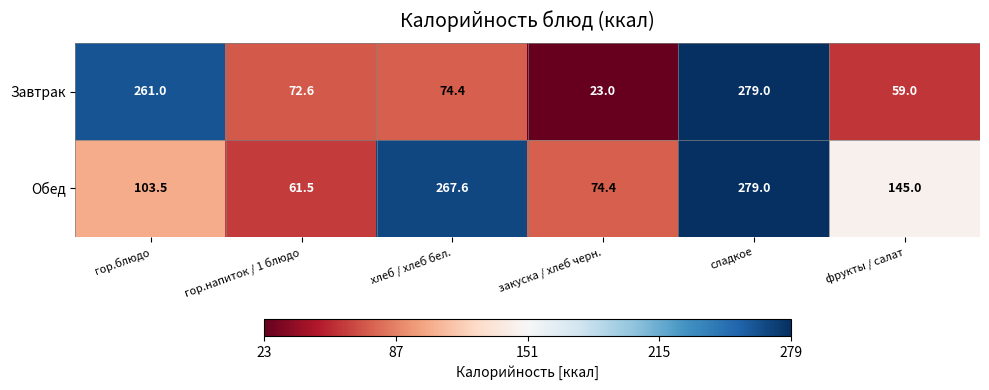

What value does the Завтрак series have at гор.напиток / 1 блюдо?

72.6